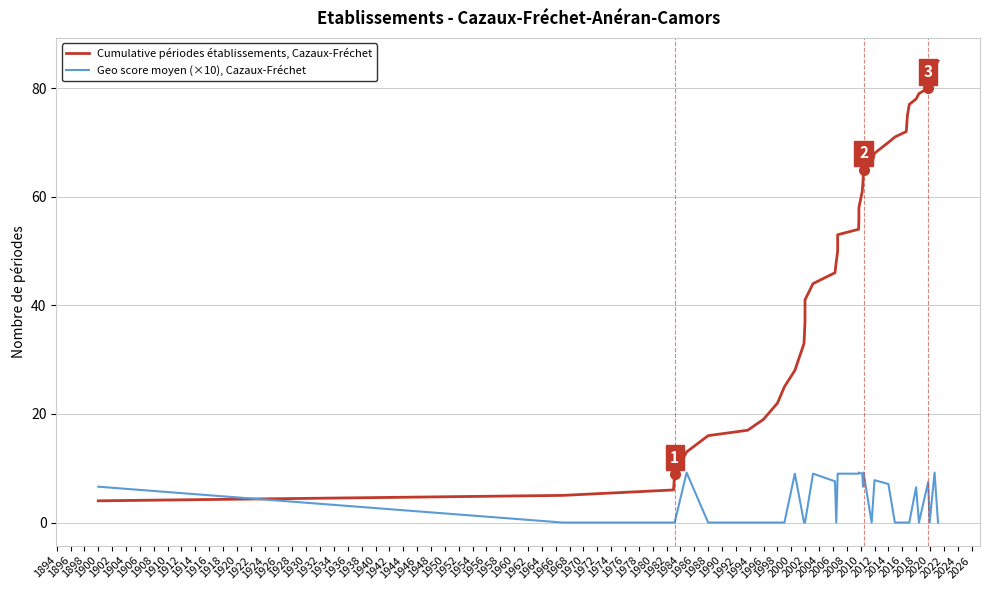

Is this an area chart (filled region under the line)?

No